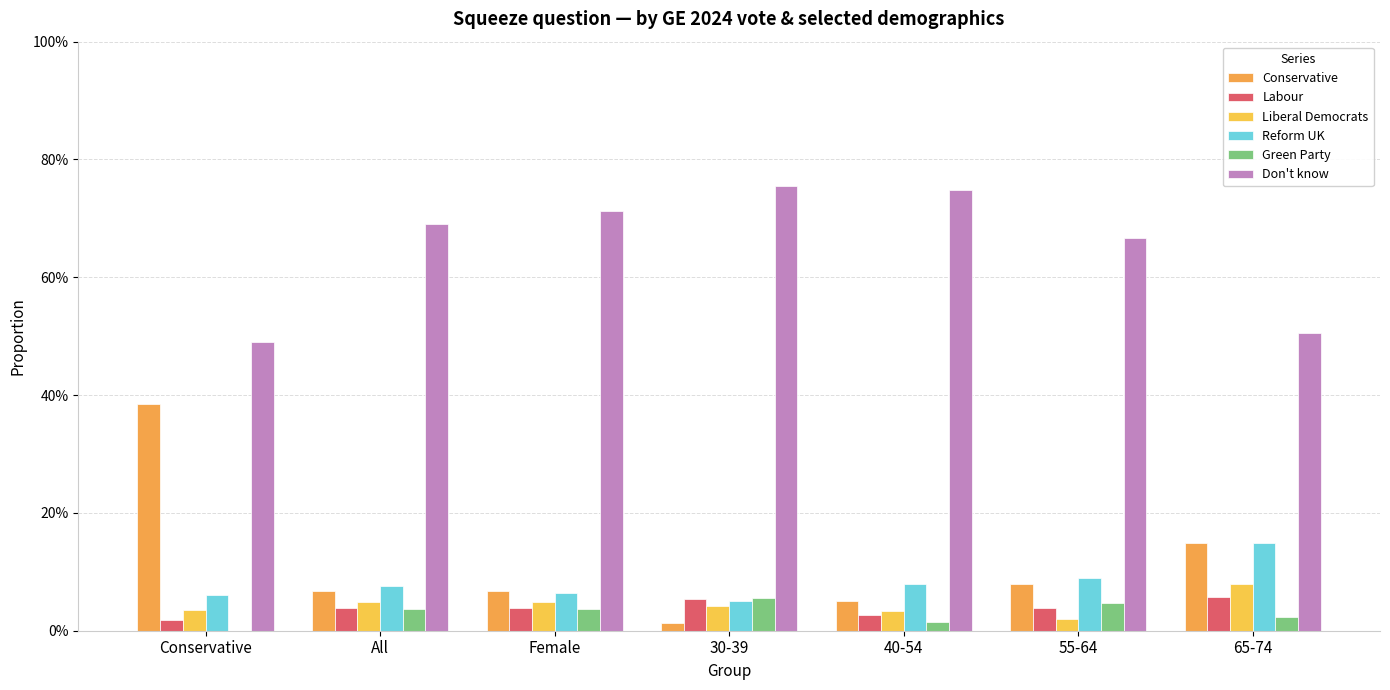

What are all the series names shown in the legend?

Conservative, Labour, Liberal Democrats, Reform UK, Green Party, Don't know